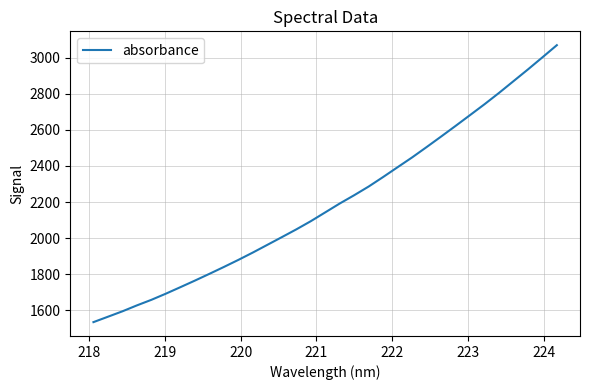

What is the greatest value displayed?

3069.8